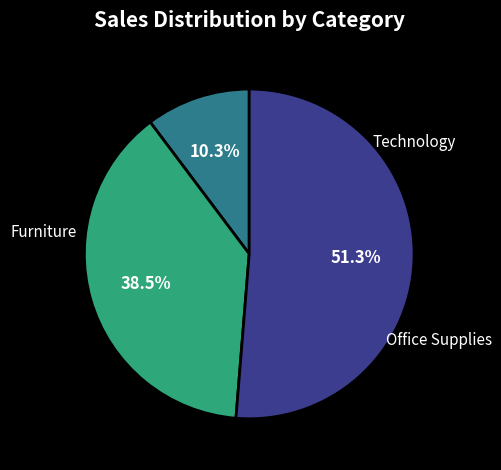

Does any single category account for the majority?

Yes